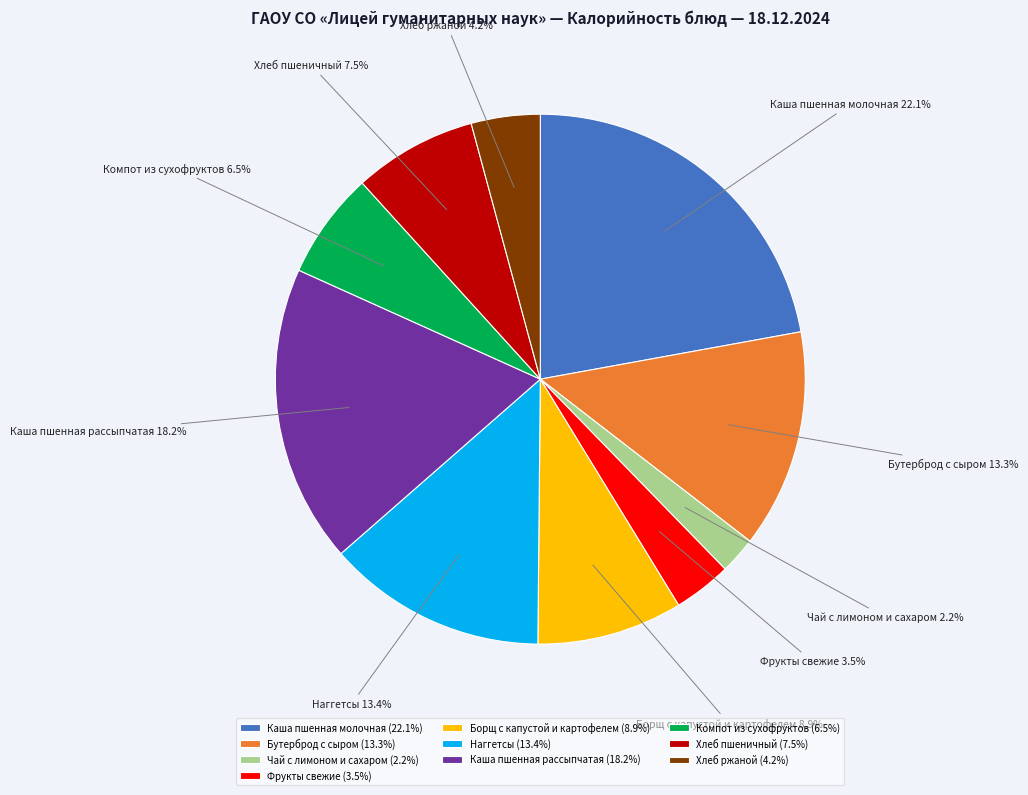

Which slice is the largest?

Каша пшенная молочная